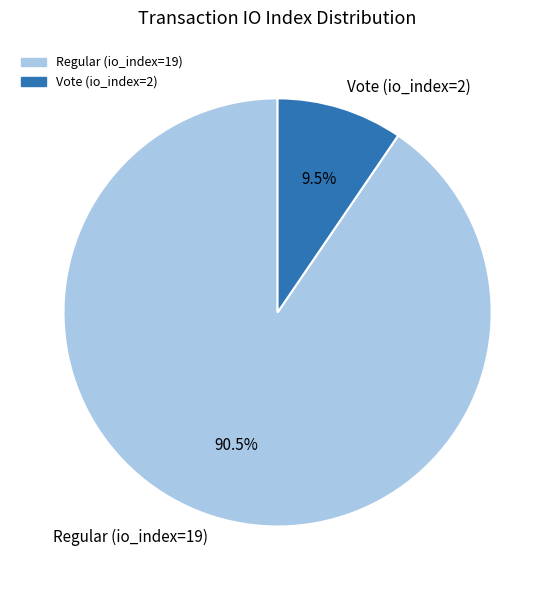

Which slice represents more than half of the pie?

Regular (io_index=19)